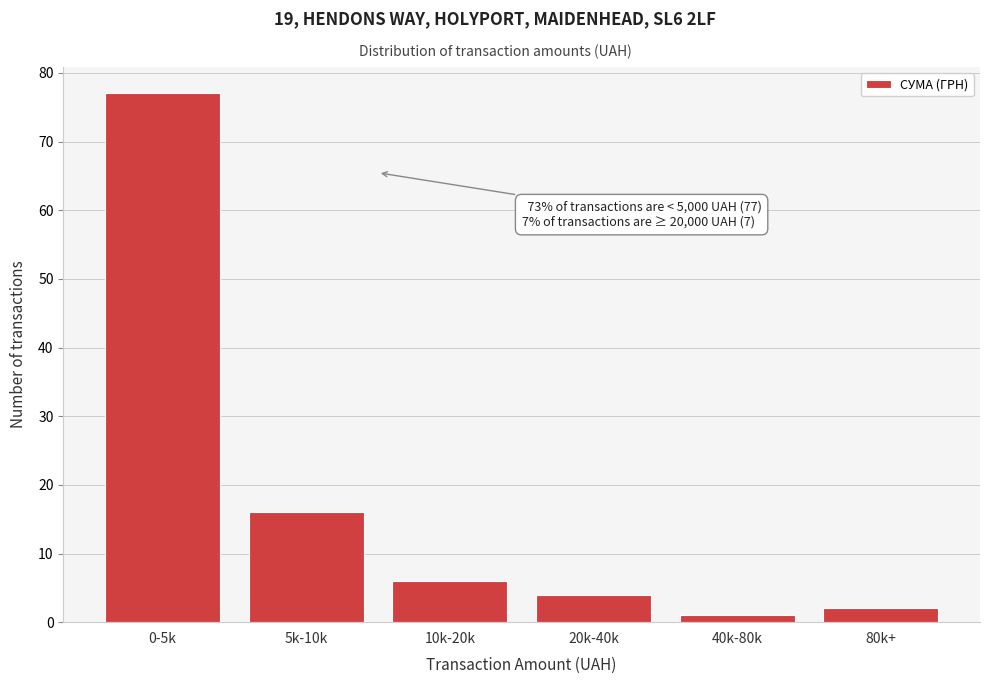

Reading left to right, extract all data points from this chart.

77	16	6	4	1	2